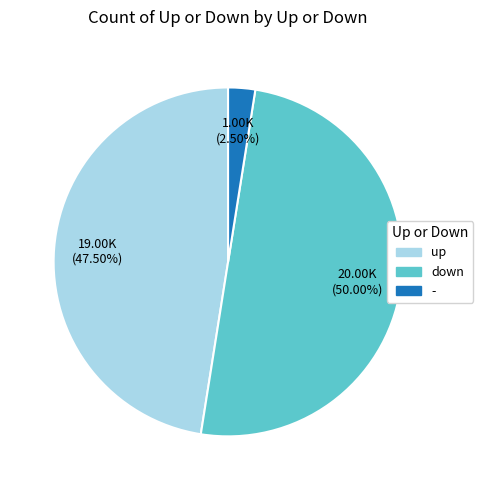

Rank the categories by value from lowest to highest.

-, up, down